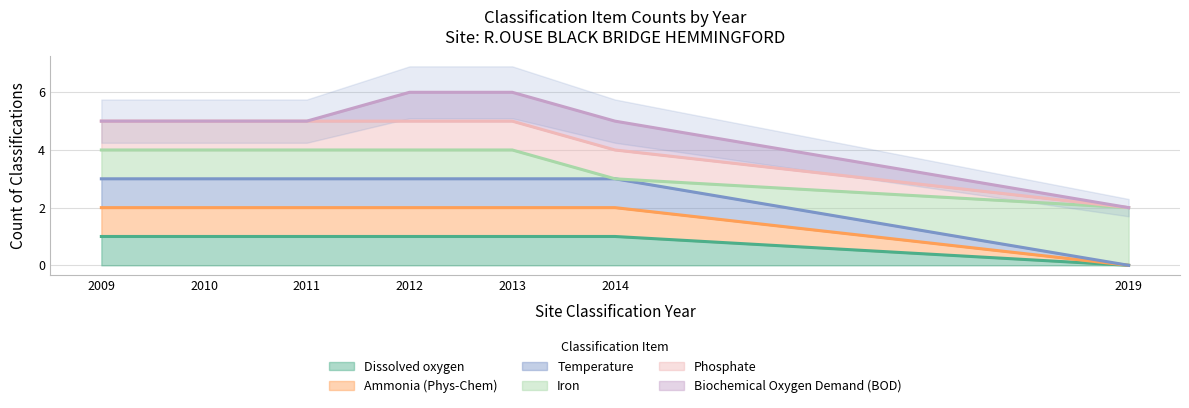

What is the sum of all Dissolved oxygen values?

18